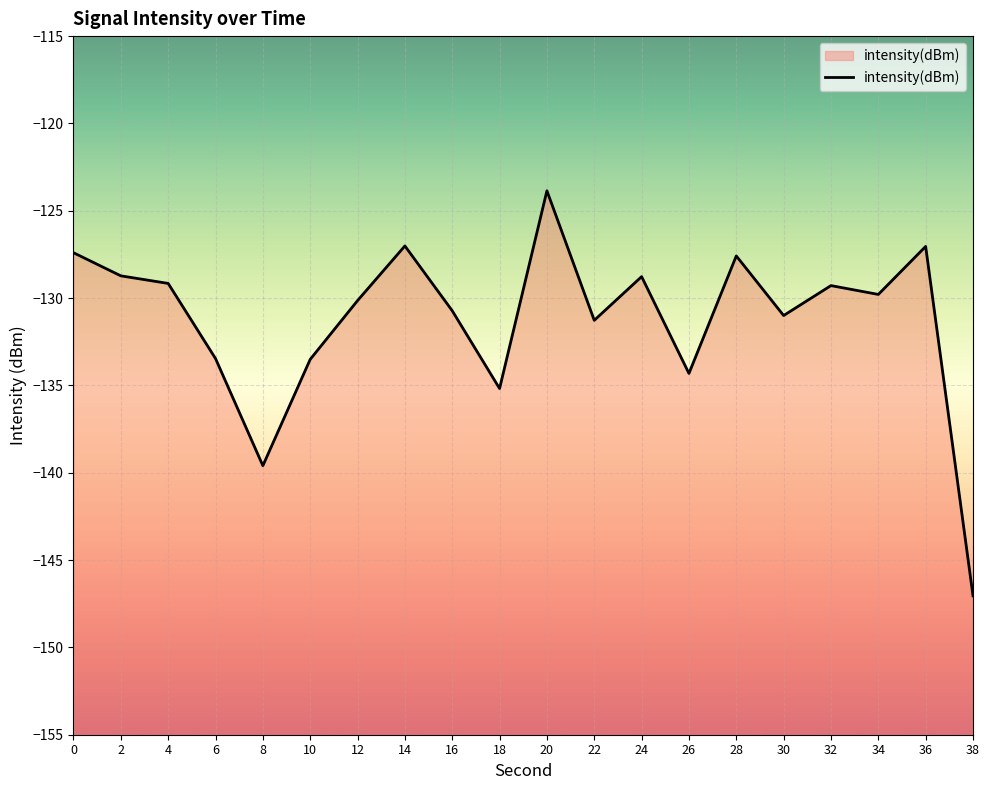

List the labels in order of value, smallest first.

38, 8, 18, 26, 10, 6, 22, 30, 16, 12, 34, 32, 4, 24, 2, 28, 0, 36, 14, 20